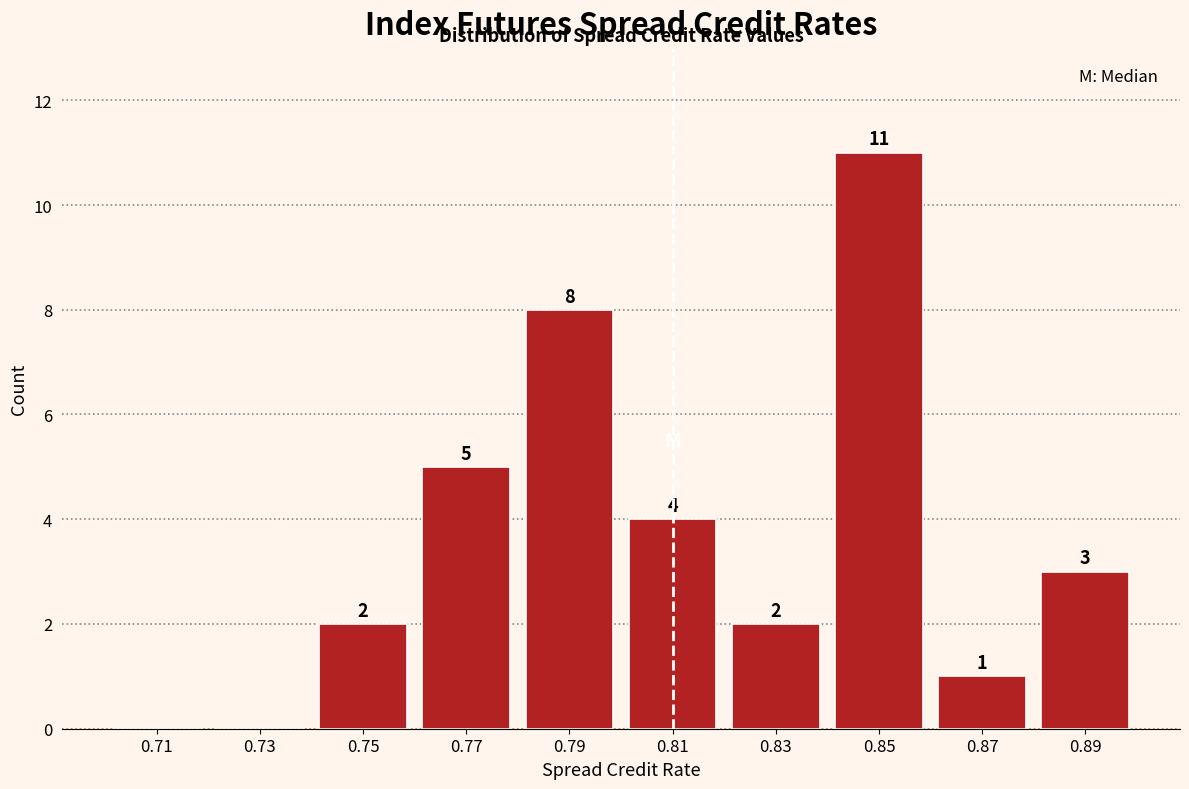

Over which range of the x-axis is the bar tallest?

0.84 to 0.86